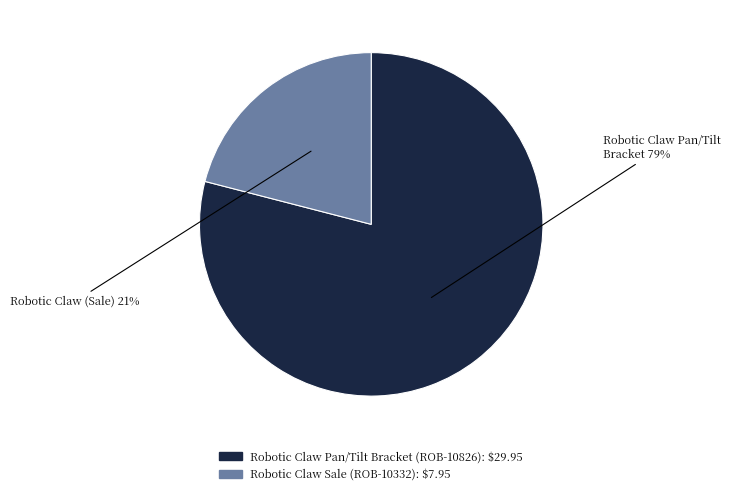

Is it true that Robotic Claw Sale (ROB-10332) is 10% of the pie?

False